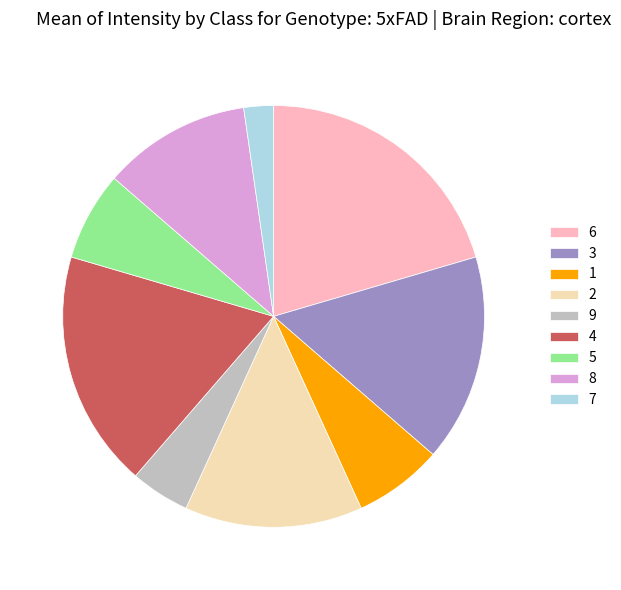

Is there any slice that represents more than half of the pie?

No